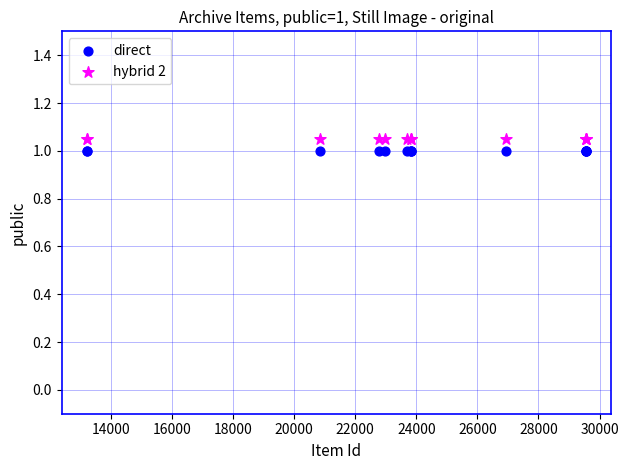

Which series contains the lowest Y value?

direct